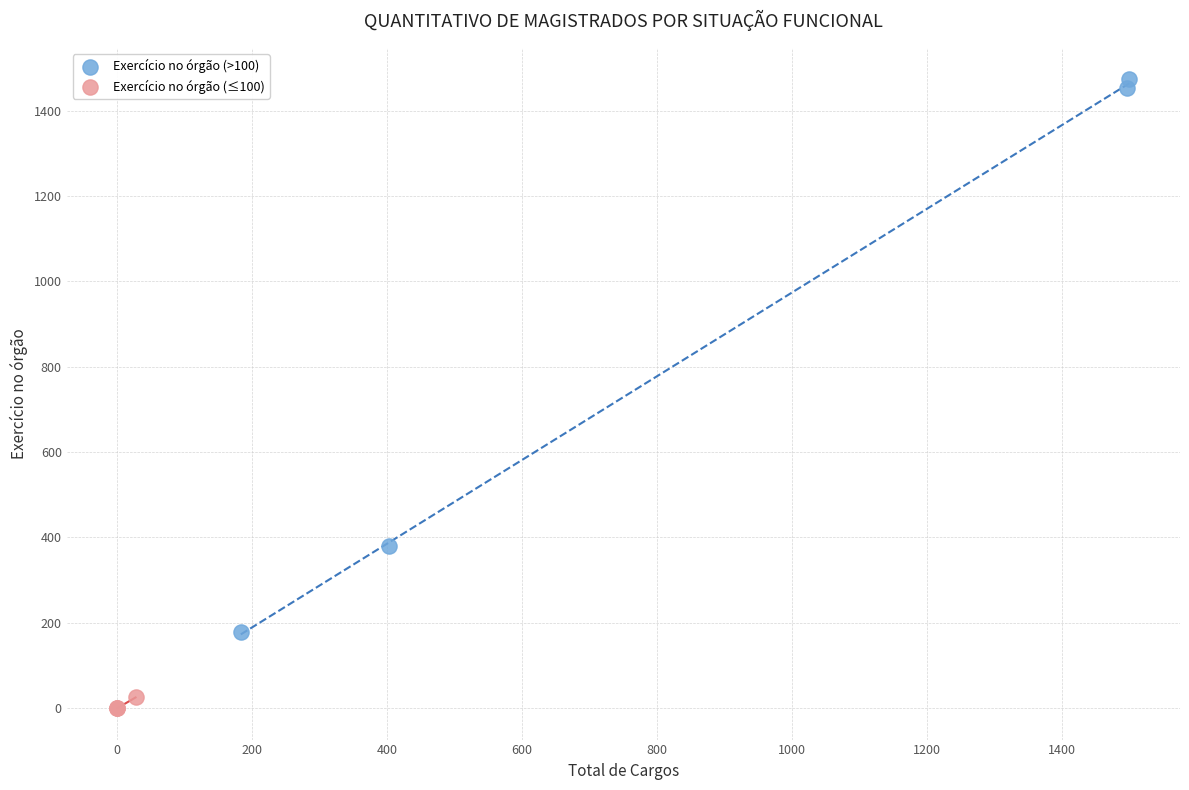

Which series has the largest Y range (max minus min)?

Exercício no órgão (>100)